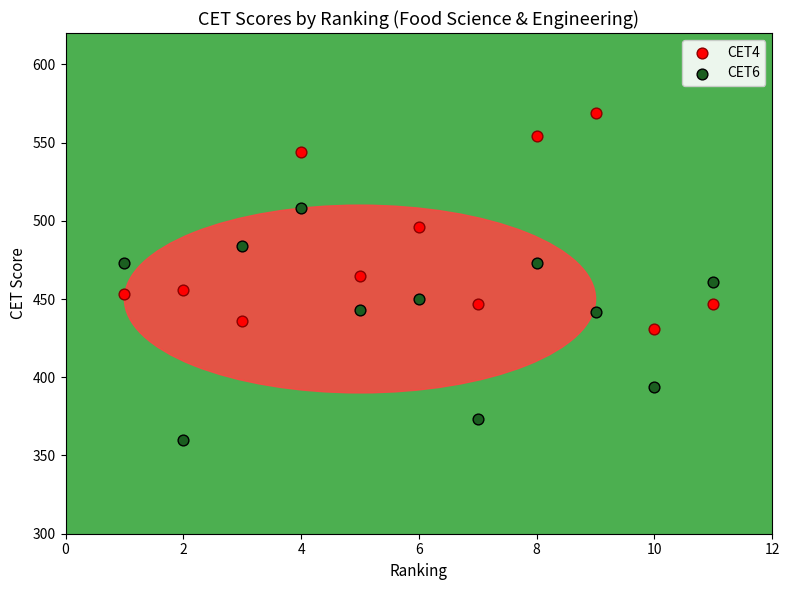

Which series contains the highest Y value?

CET4